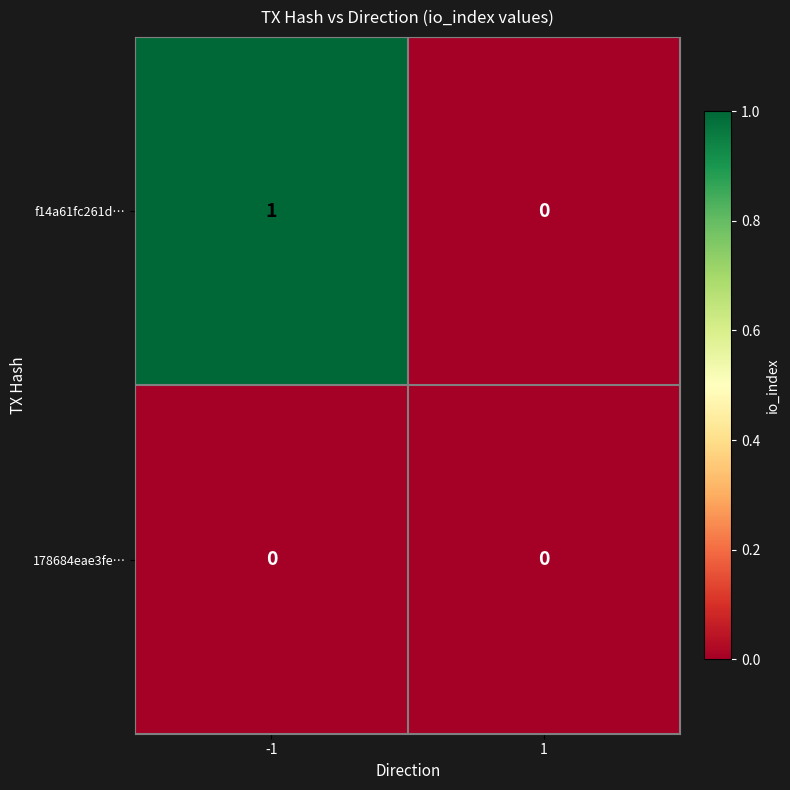

Count the number of categories in the chart.

2